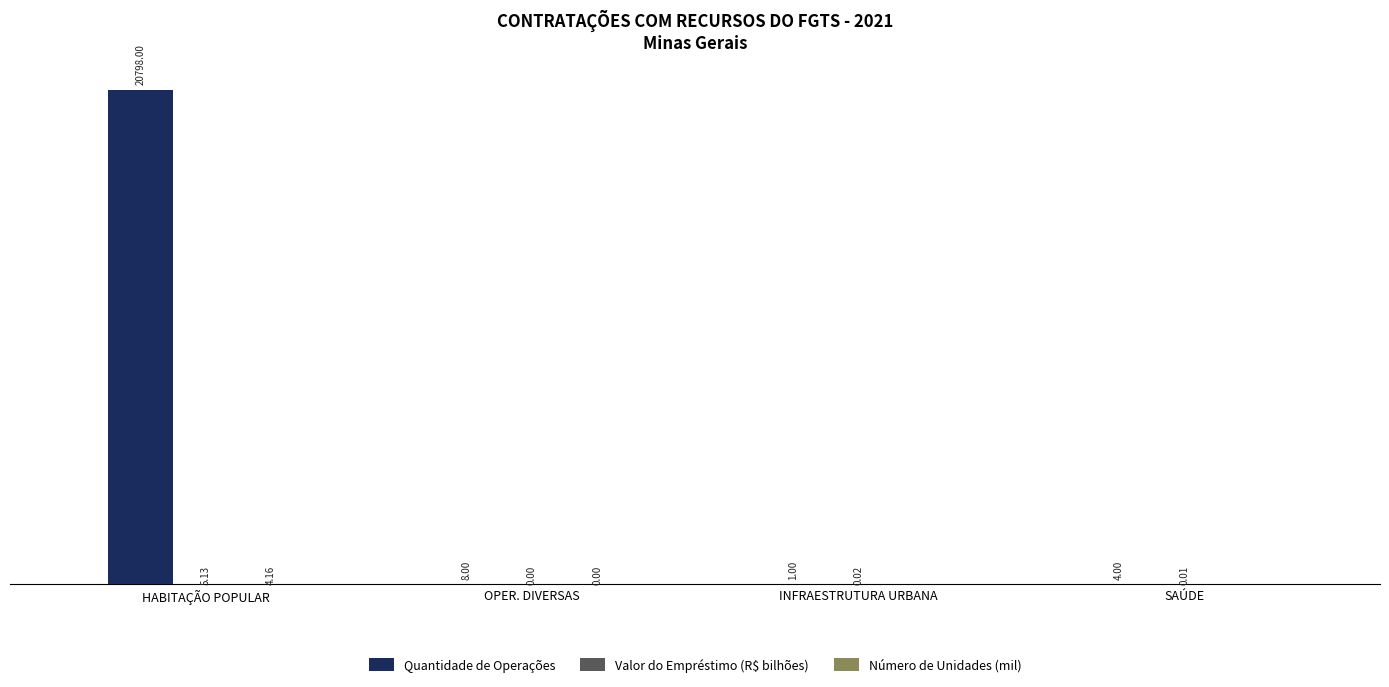

Between HABITAÇÃO POPULAR and INFRAESTRUTURA URBANA, which series saw the biggest shift?

Quantidade de Operações